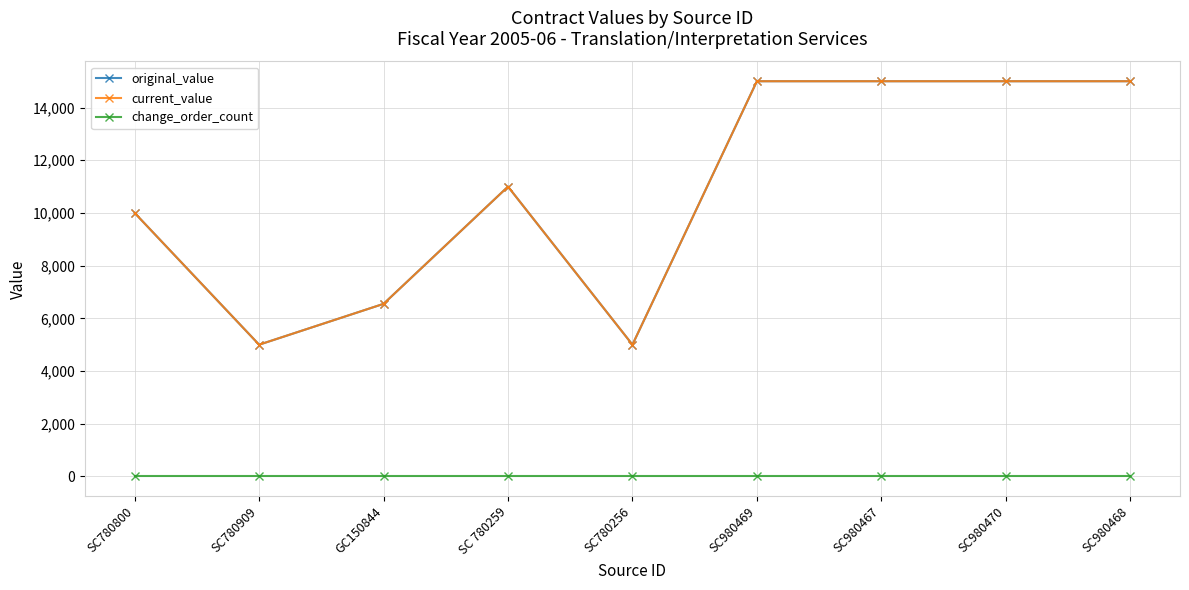

What is the difference between the highest and lowest values at SC980470?

15000